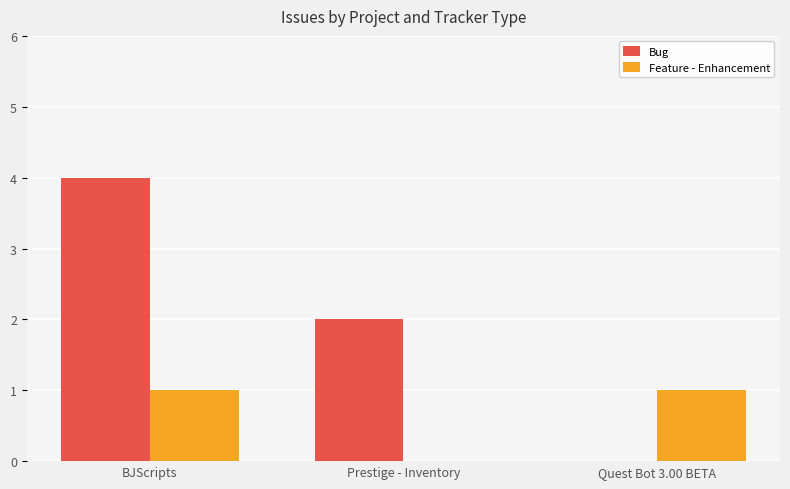

Is the value of Feature - Enhancement at Prestige - Inventory greater than the value of Bug at BJScripts?

No